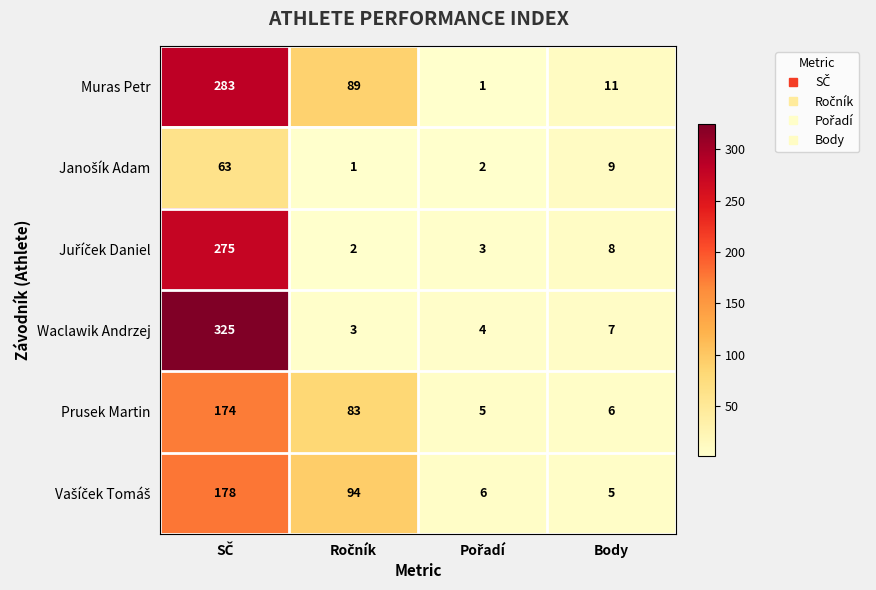

What is the smallest value displayed?

1